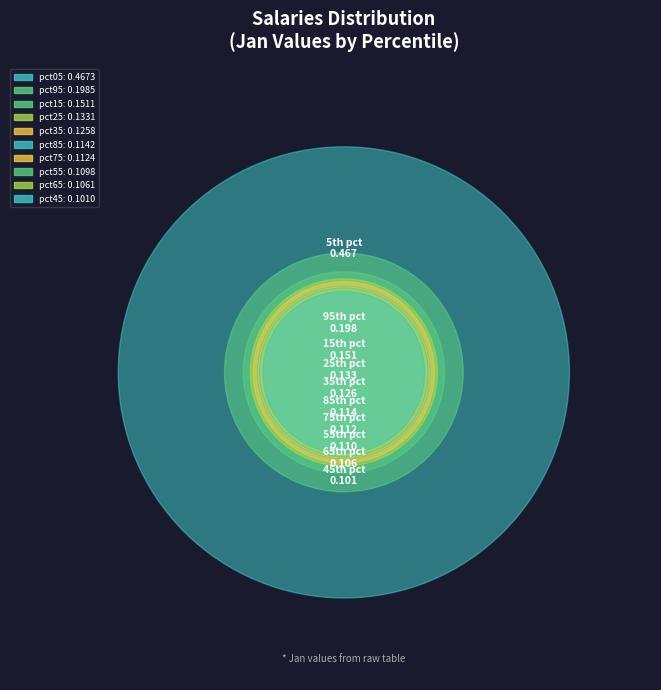

True or false: pct85 accounts for 19% of the total.

False